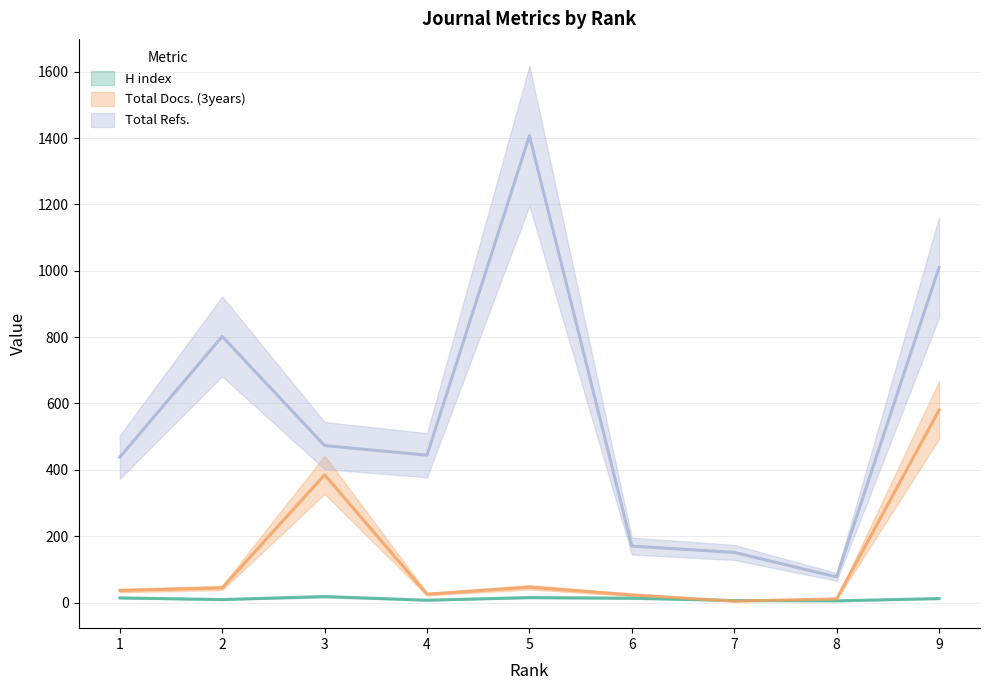

What is the difference between the H index values at 1 and 3?

4